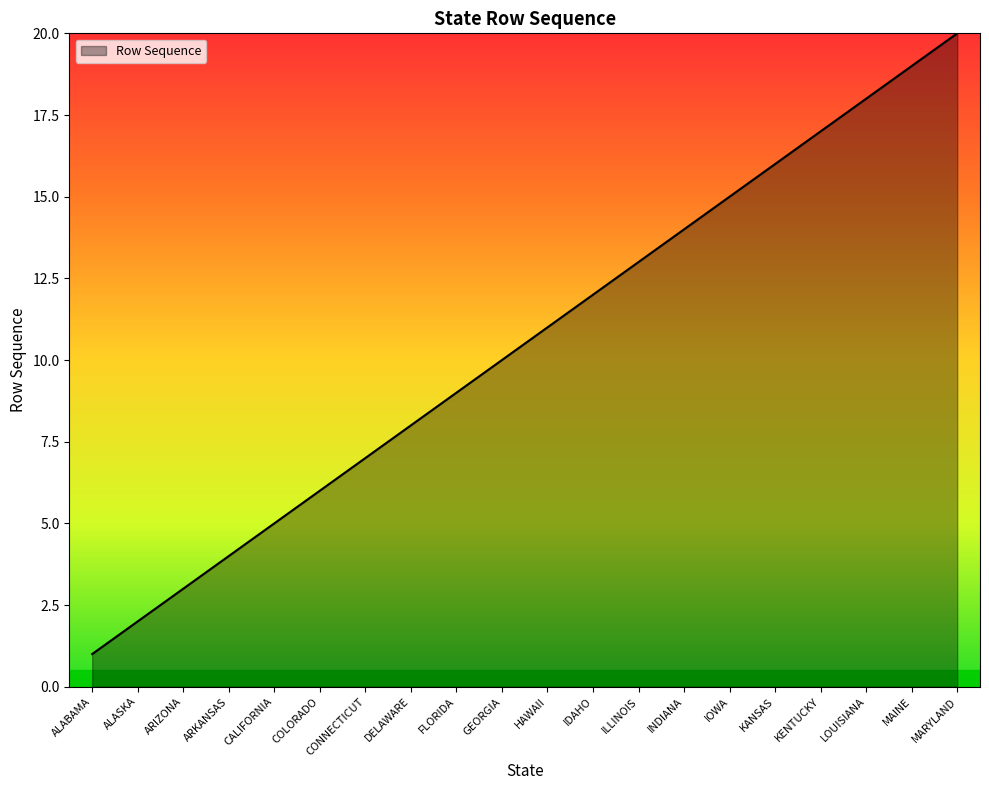

What is the sum of the values at KANSAS and COLORADO?

22